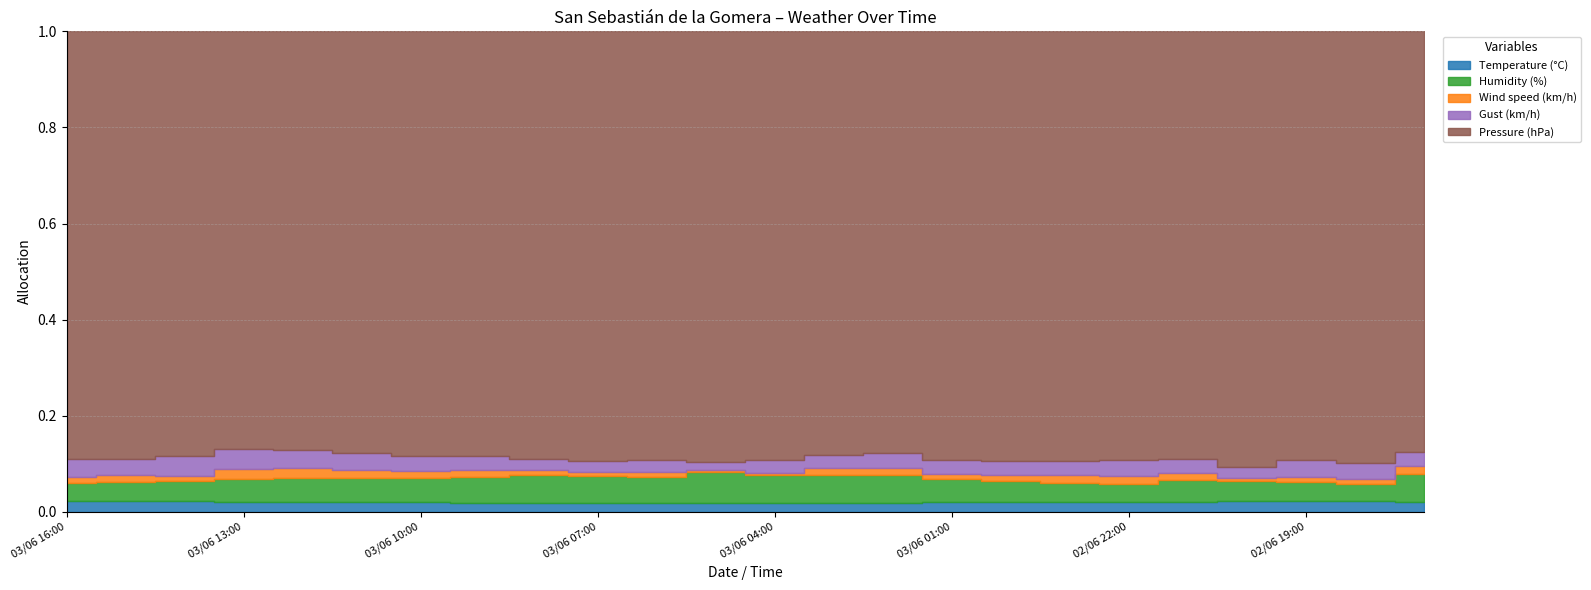

What is the difference between the highest and lowest values at 03/06 09:00?

999.0